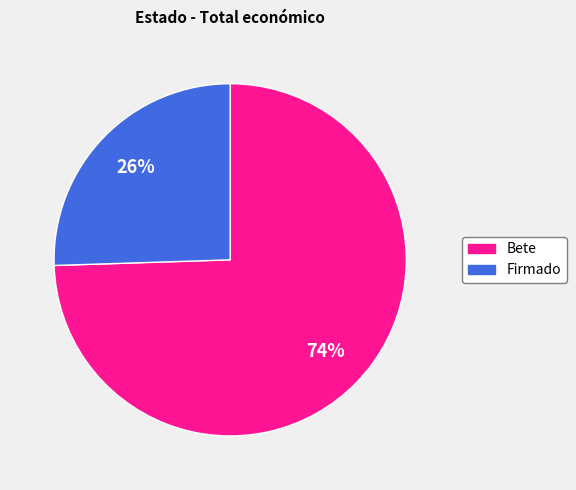

How many slices are in this pie chart?

2